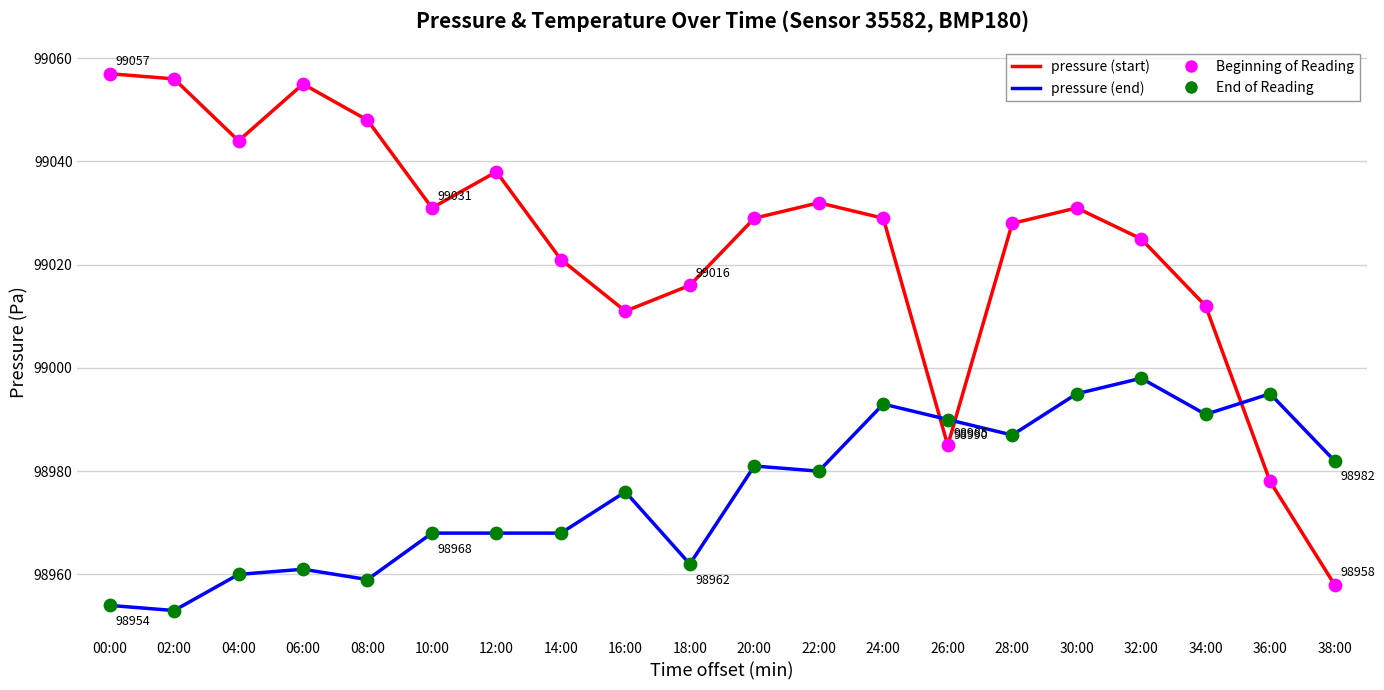

What is the total value across all series at 24:00?

198022